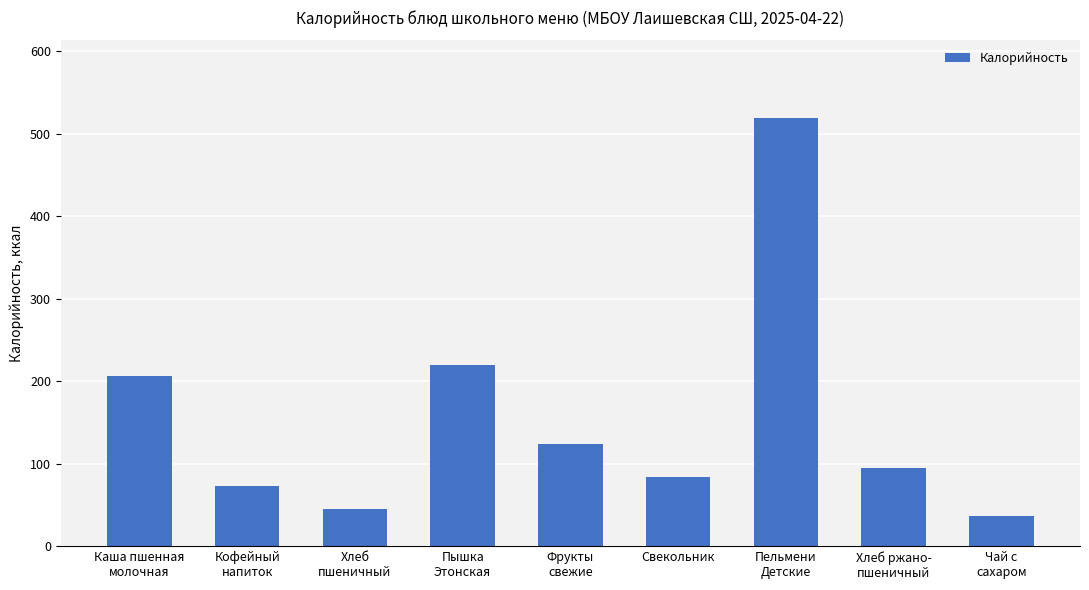

Count the number of data series in this chart.

1